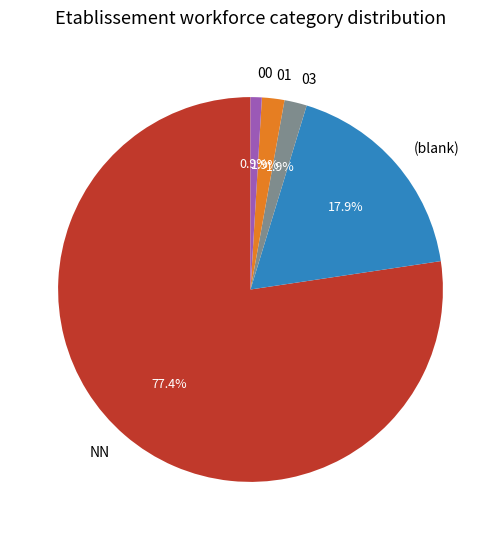

Does NN represent more than half of the total?

Yes